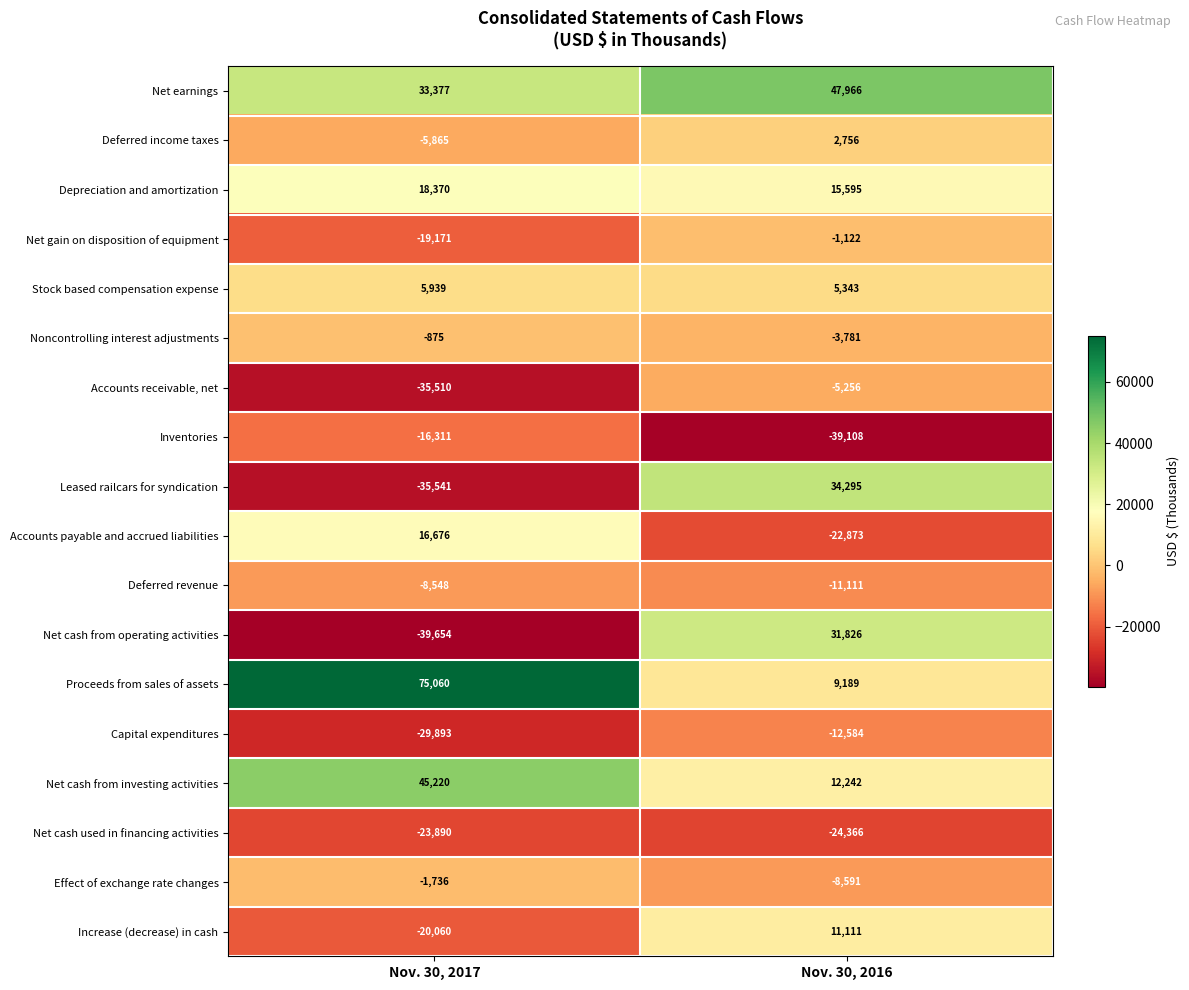

Where is Deferred revenue nearest to the value -9829?

Nov. 30, 2017